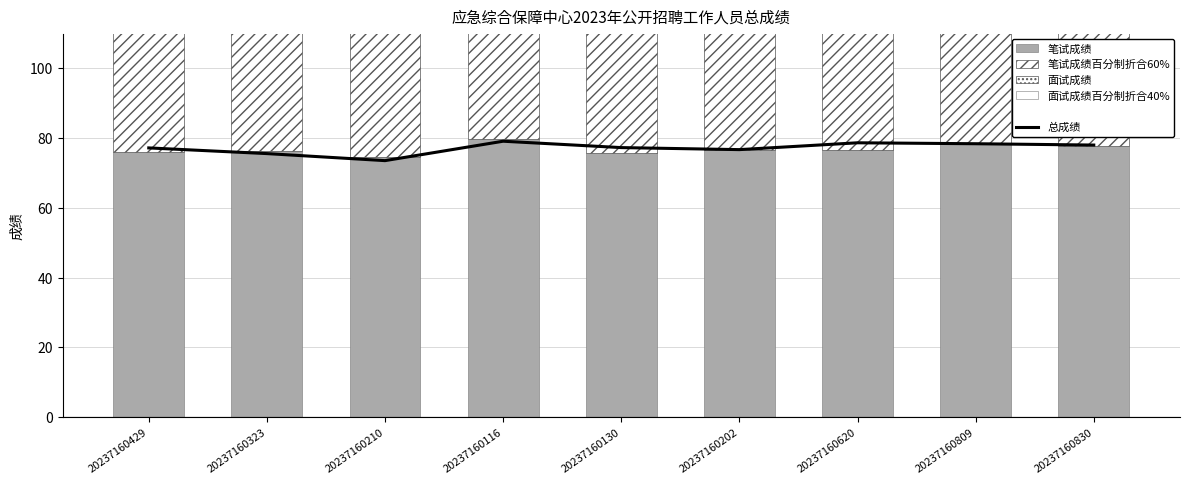

What is the label of the 8th bar from the right?

20237160323